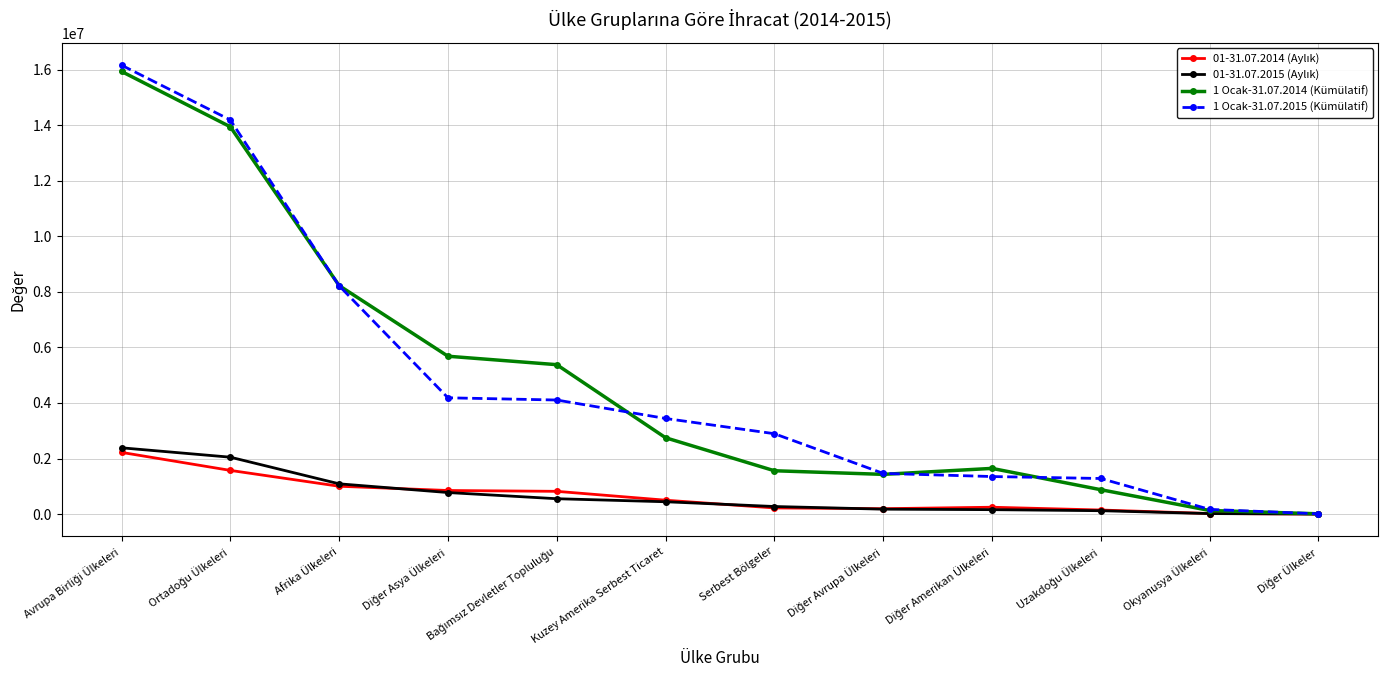

What is the greatest value displayed?

16165661.9